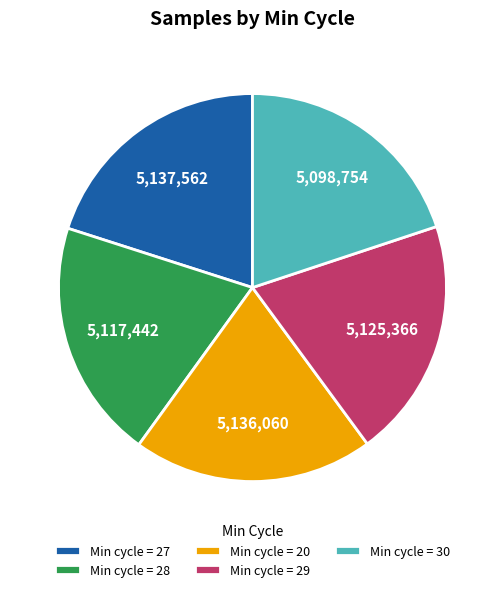

The Min cycle = 30 slice represents 6% of the pie. True or false?

False